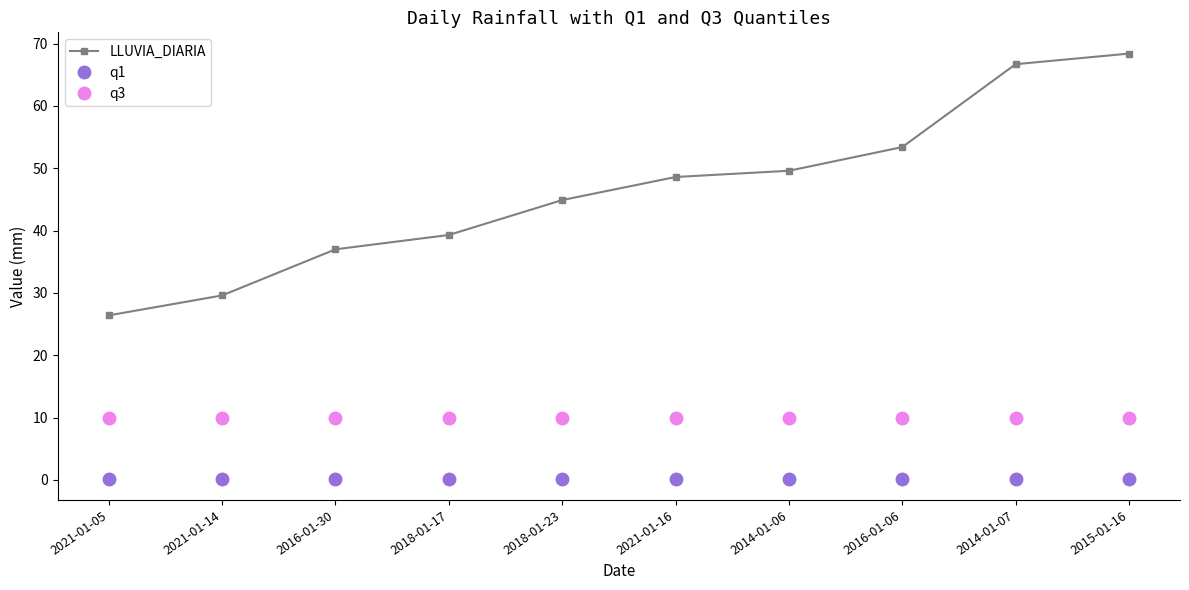

What is the label of the 1st point from the left?

2021-01-05